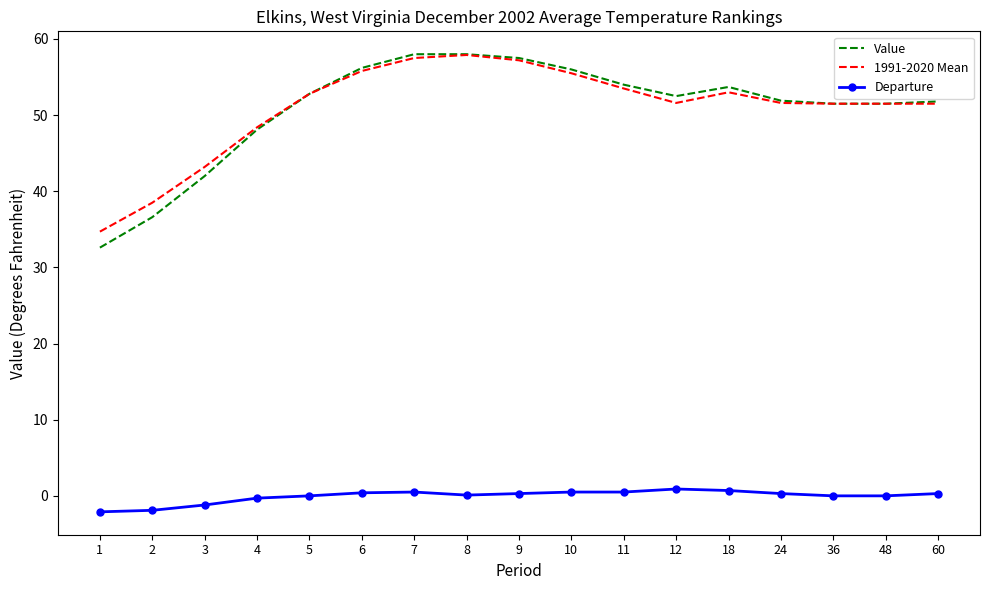

True or false: Value and Departure cross at least once.

False